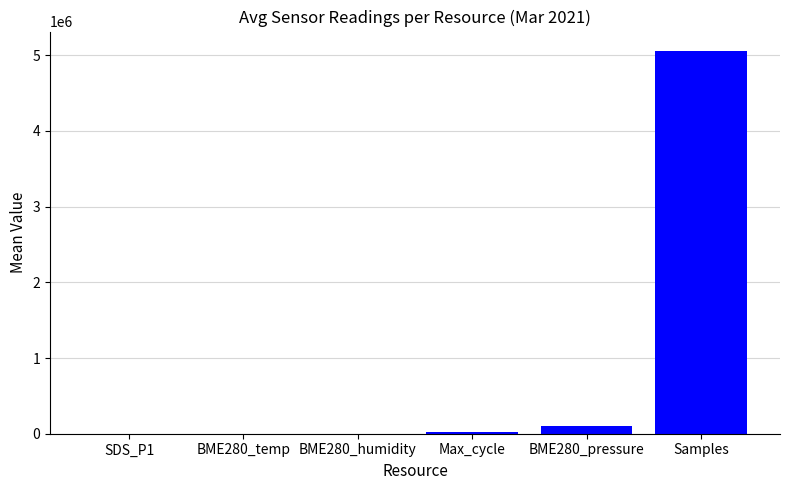

Count the number of categories in the chart.

6